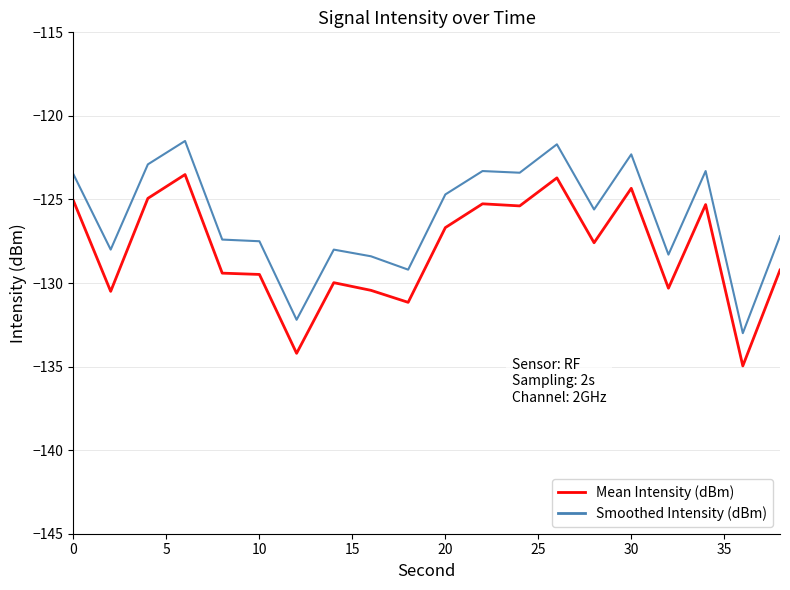

Rank the series by their maximum value, from lowest to highest.

Mean Intensity (dBm), Smoothed Intensity (dBm)